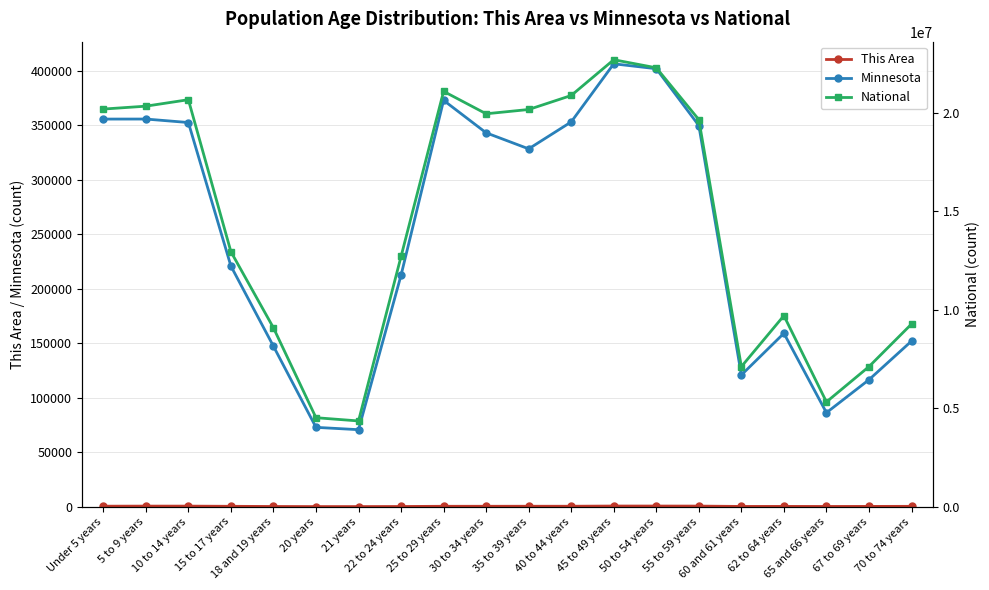

Is the value of This Area at 15 to 17 years greater than the value of Minnesota at 70 to 74 years?

No